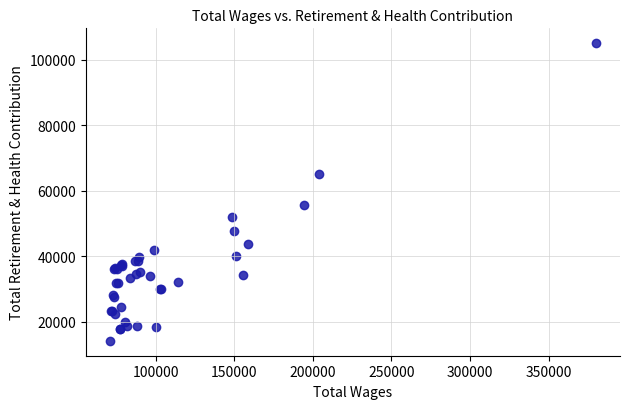

What Y value in the scatter plot is closest to 59604?

55675.6